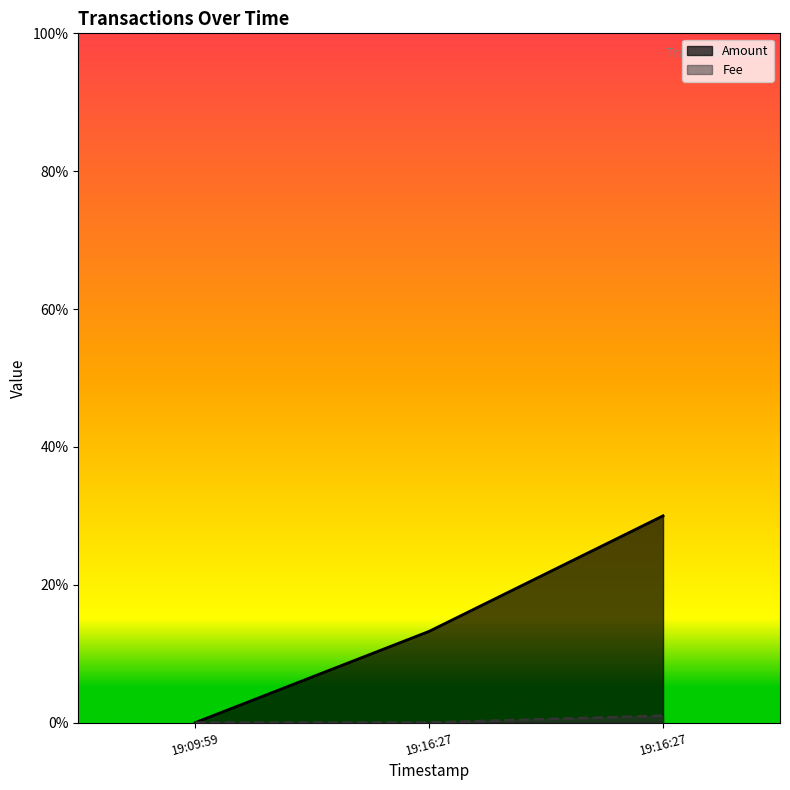

How many data points does each series have?

3